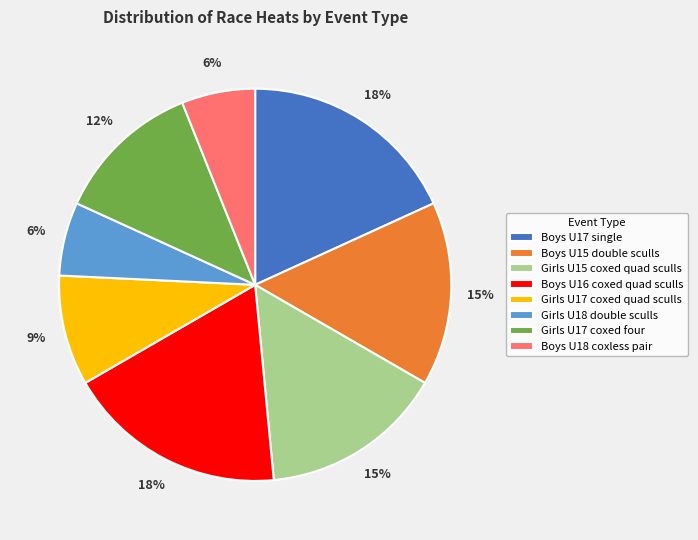

To the nearest percent, what is the combined percentage of Girls U18 double sculls and Boys U18 coxless pair?

12%